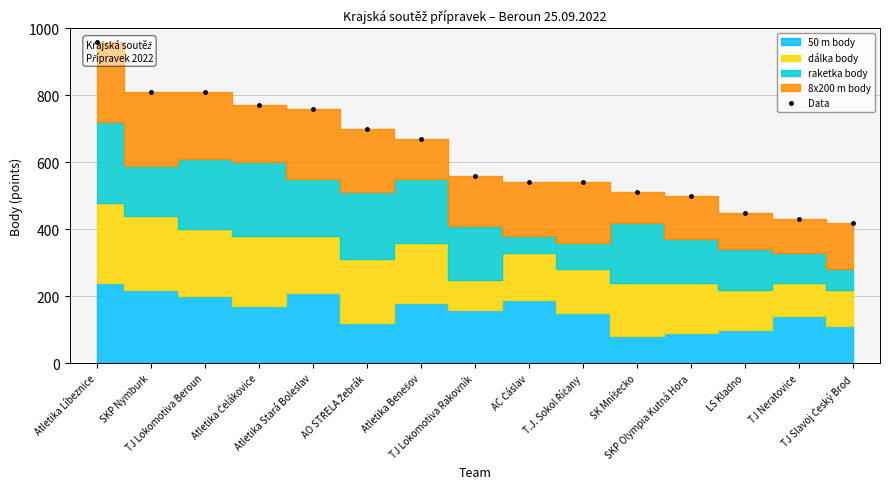

What is the sum of the values at SK Mníšecko and TJ Neratovice?

940